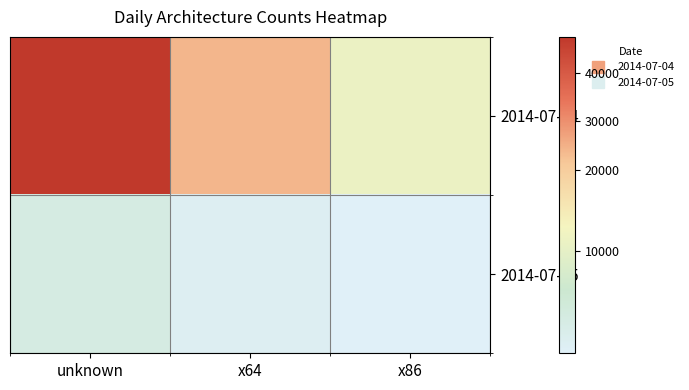

How many data points does each series have?

3